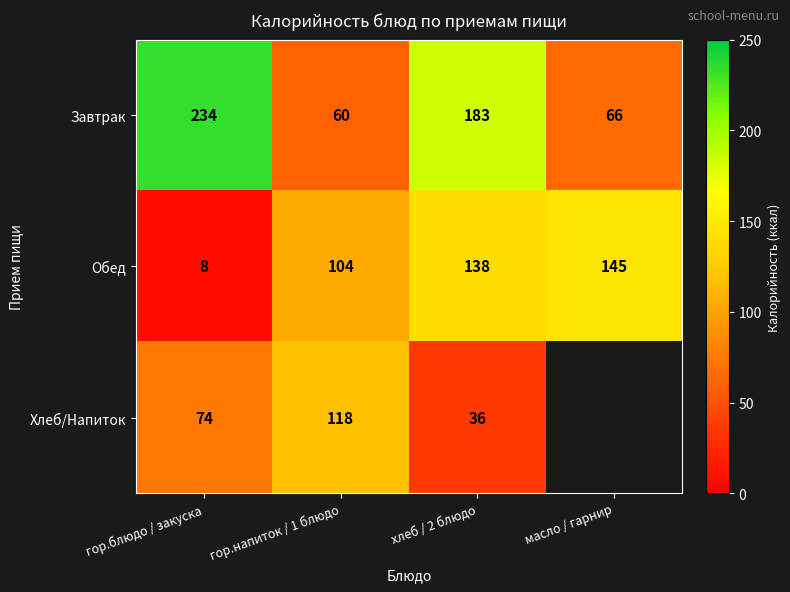

Which series changed the most between гор.напиток / 1 блюдо and хлеб / 2 блюдо?

Завтрак